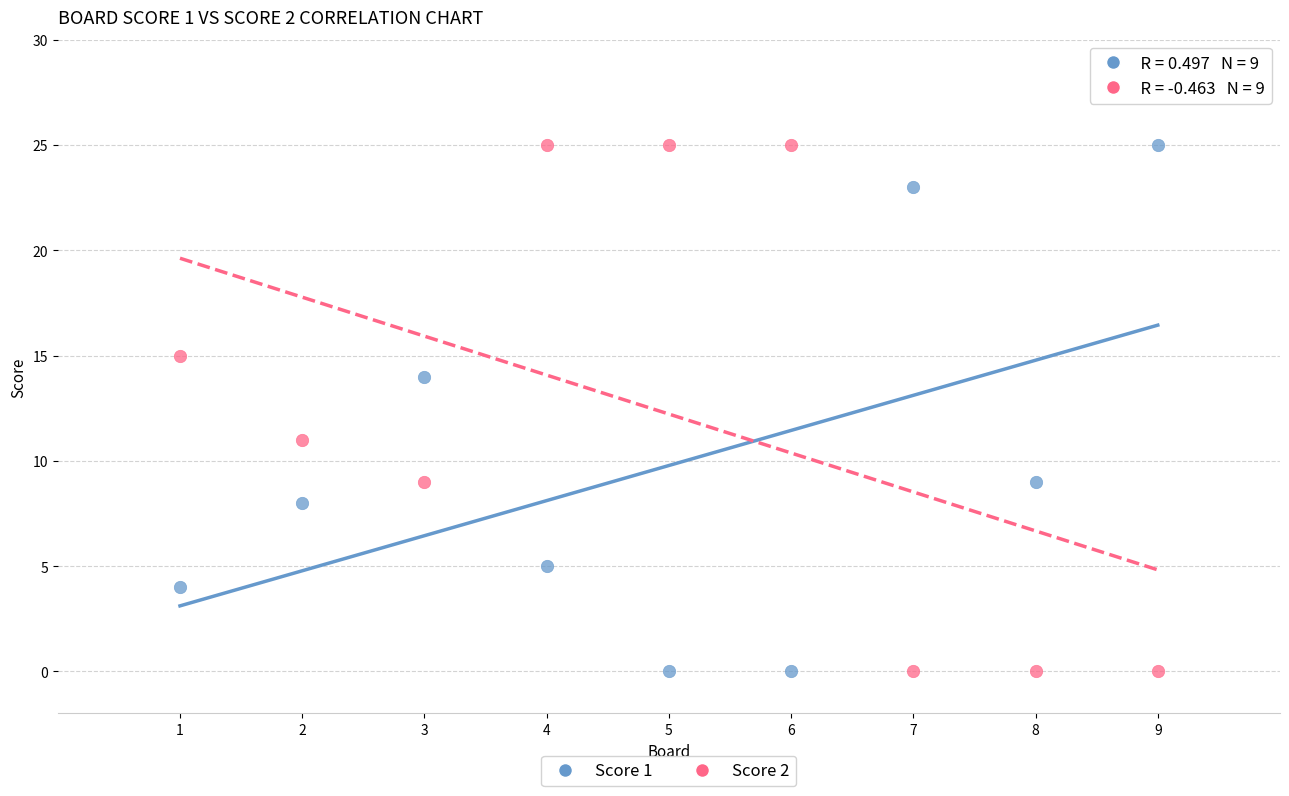

Across all data points, what is the range of X values (max minus min)?

8